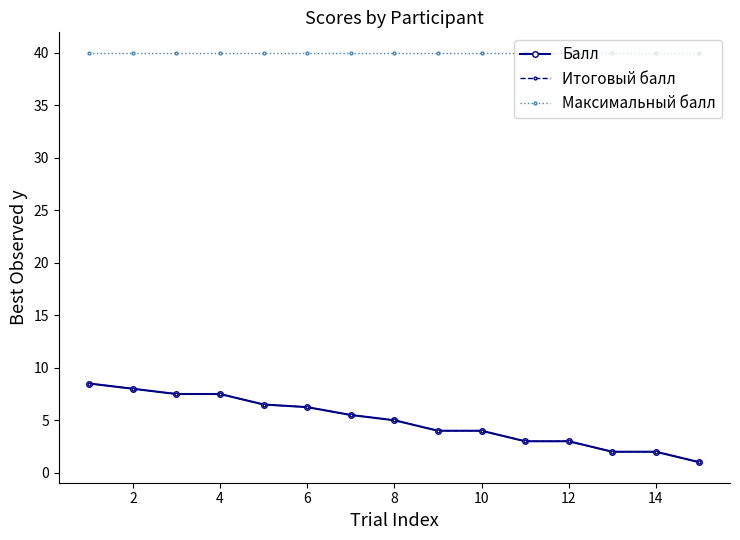

Which series has the largest total across all categories?

Максимальный балл